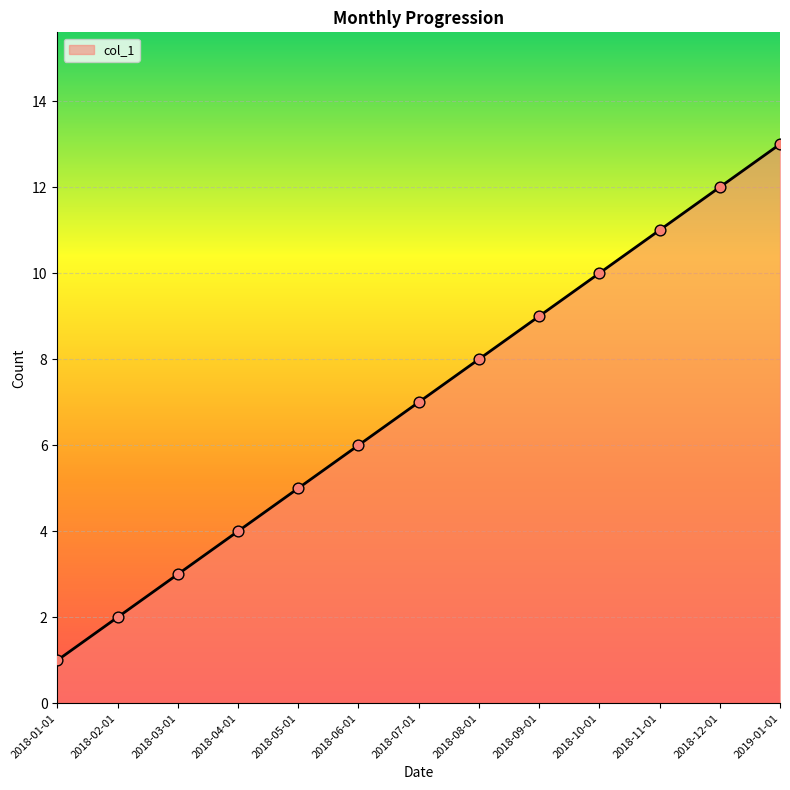

Which has a higher value, 2018-04-01 or 2018-05-01?

2018-05-01